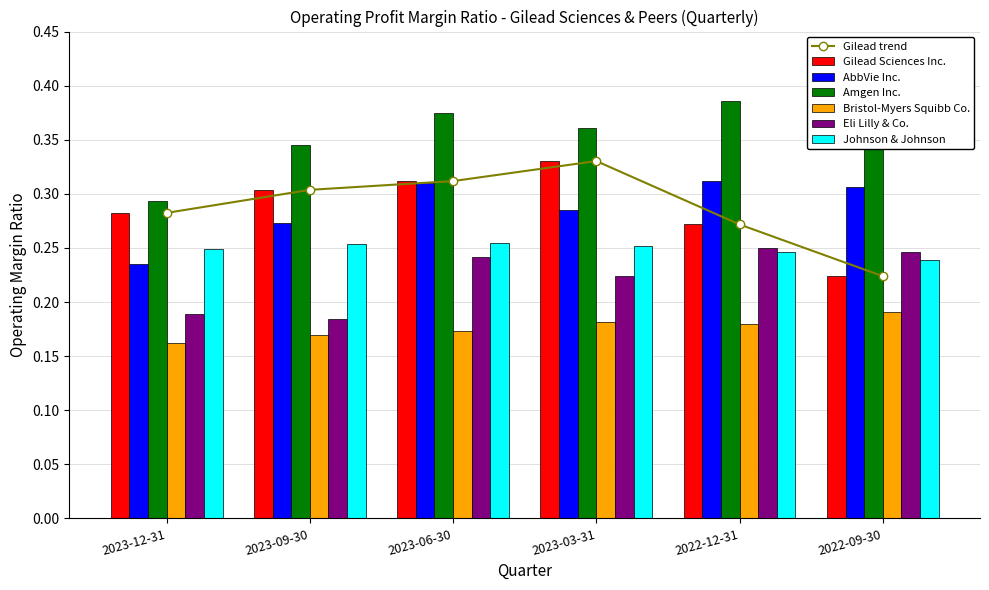

What is the total value across all series at 2022-09-30?

1.6